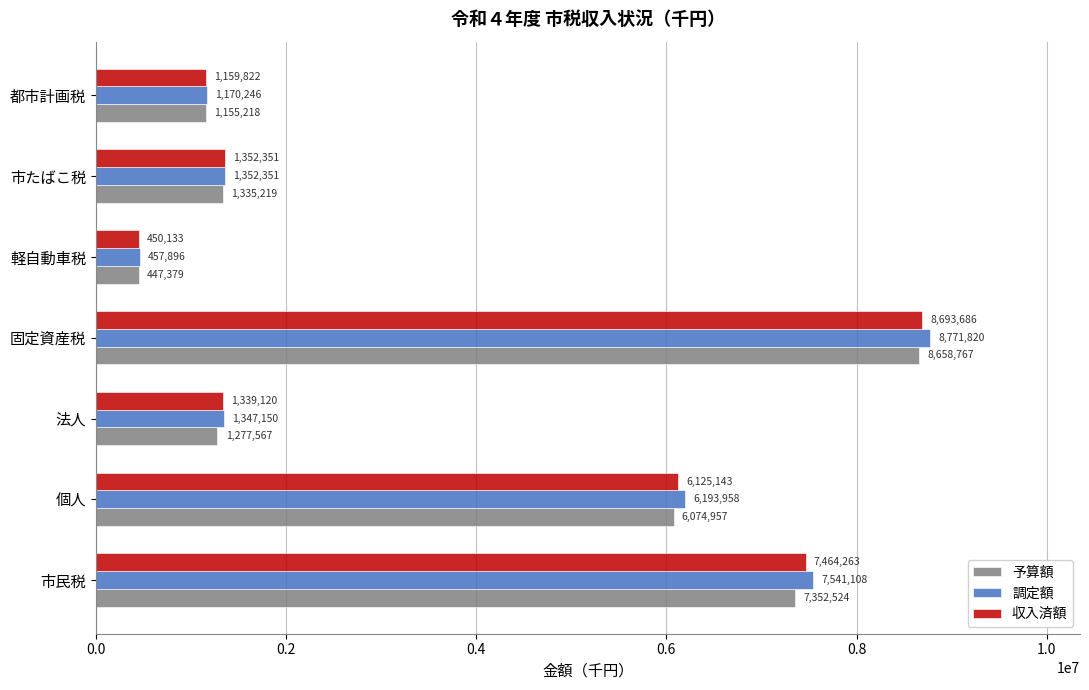

Which series has the widest spread of values?

調定額